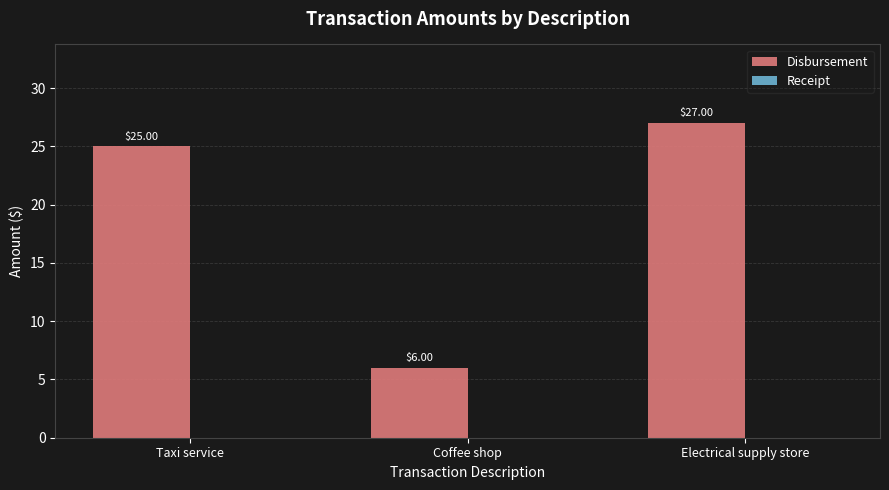

Which category has the highest value across all series?

Electrical supply store